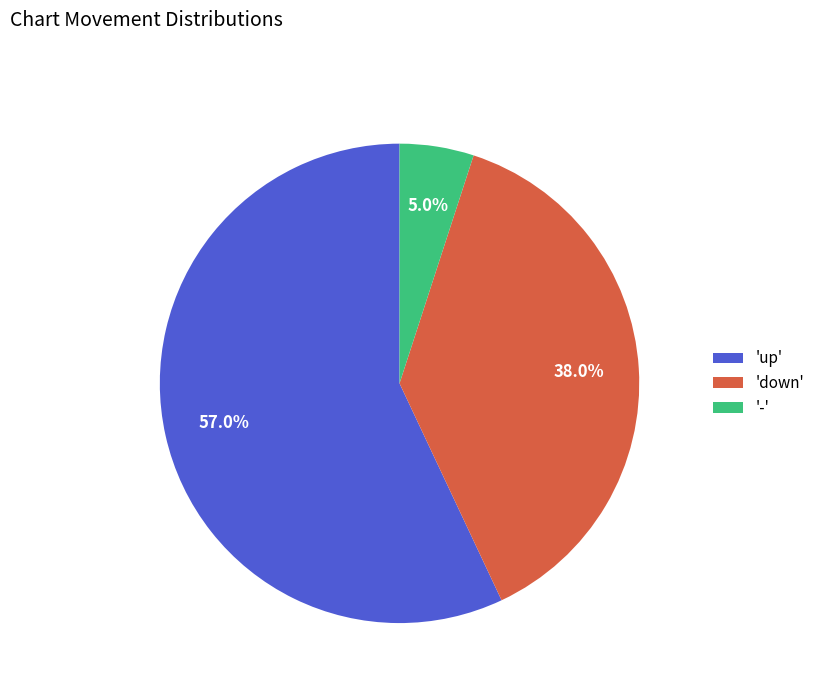

Which slice represents more than half of the pie?

'up'